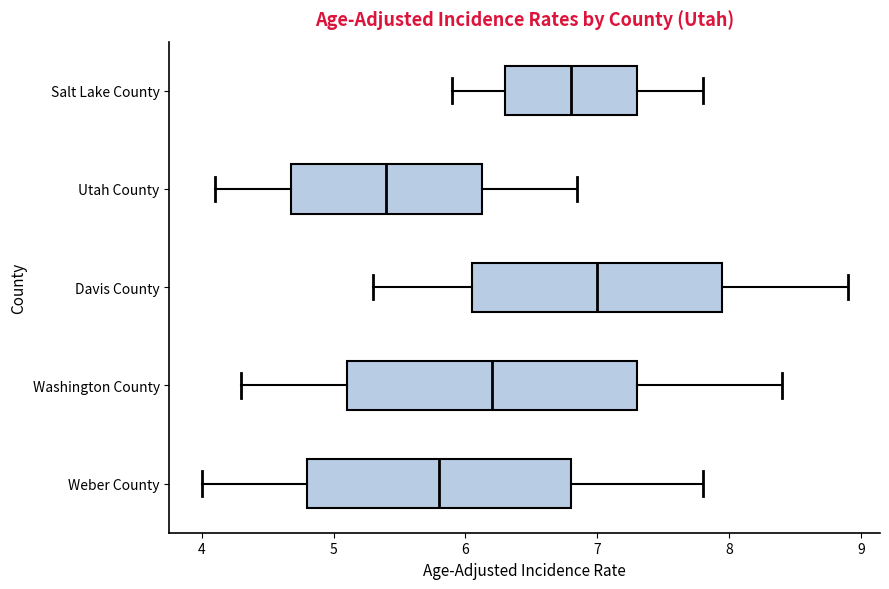

Reading bottom to top, transcribe this box plot: for each box, give where its median line is, the range the box spans, and where its two whiskers end, as read against the x-axis. The values are not printed on the chart, so give them approximately, as read against the axis.

Weber County: median 5.8, box 4.8 to 6.8, whiskers 4.0 to 7.8
Washington County: median 6.2, box 5.1 to 7.3, whiskers 4.3 to 8.4
Davis County: median 7.0, box 6.1 to 8.0, whiskers 5.3 to 8.9
Utah County: median 5.4, box 4.7 to 6.1, whiskers 4.1 to 6.9
Salt Lake County: median 6.8, box 6.3 to 7.3, whiskers 5.9 to 7.8